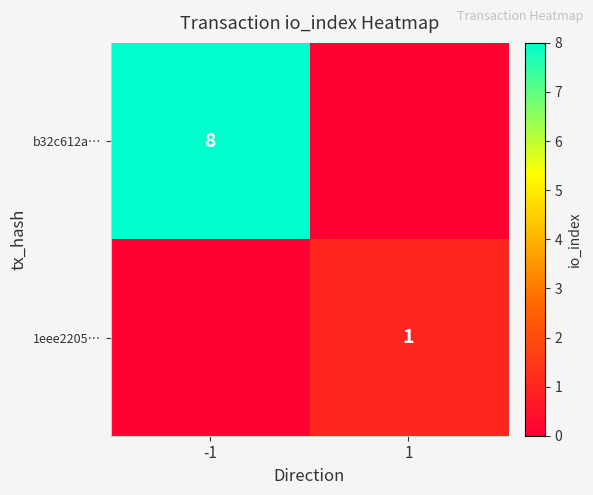

Is it true that b32c612a… equals -5 at 1?

False